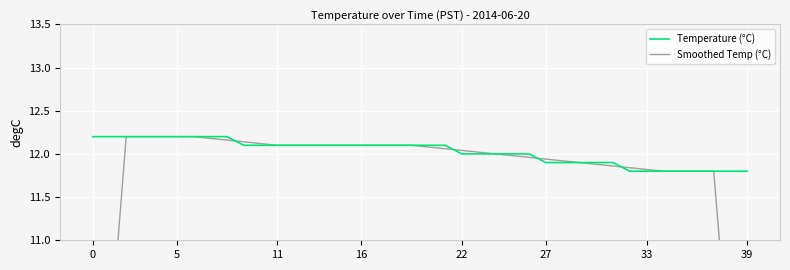

The value of Temperature (°C) at 33 is 19.5. True or false?

False